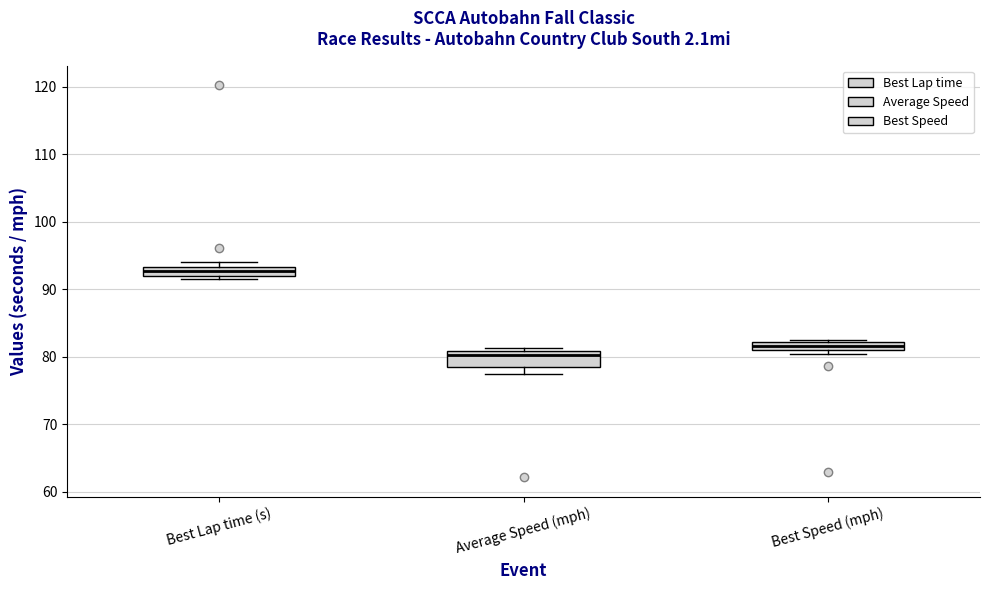

Which box has the lowest median line?

Average Speed (mph)